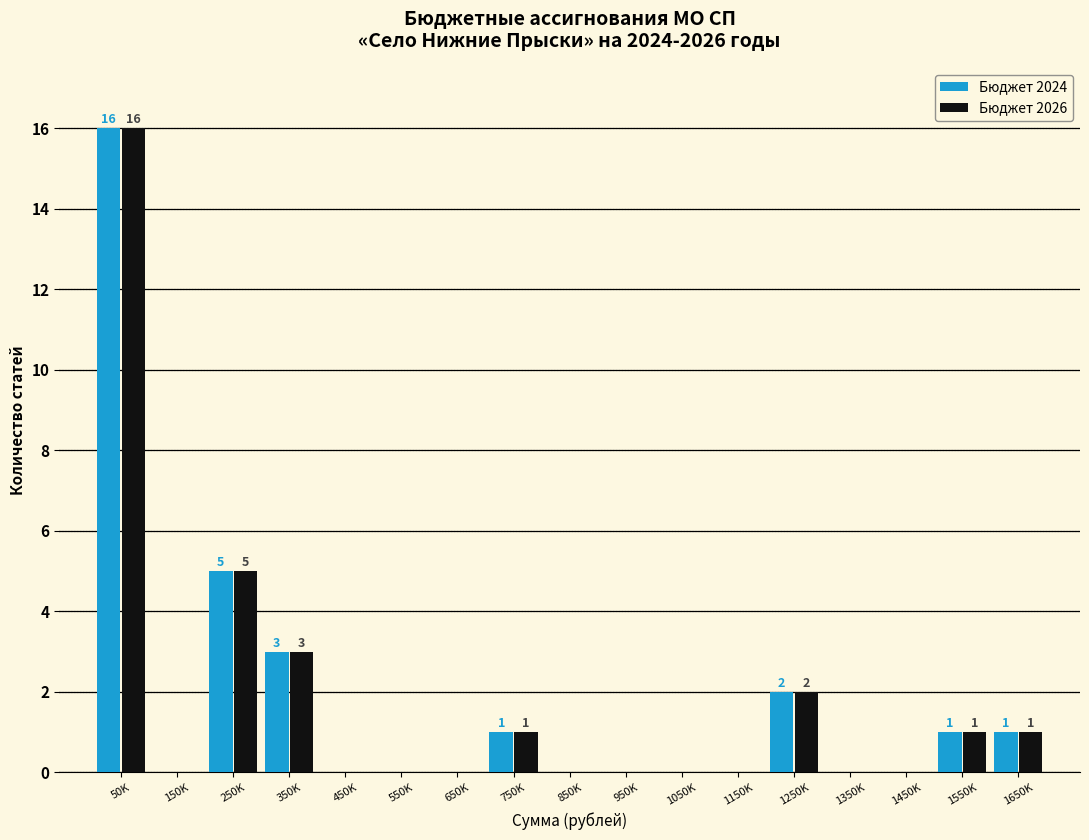

Is the value of Бюджет 2024 at 1250K greater than the value of Бюджет 2026 at 1050K?

Yes